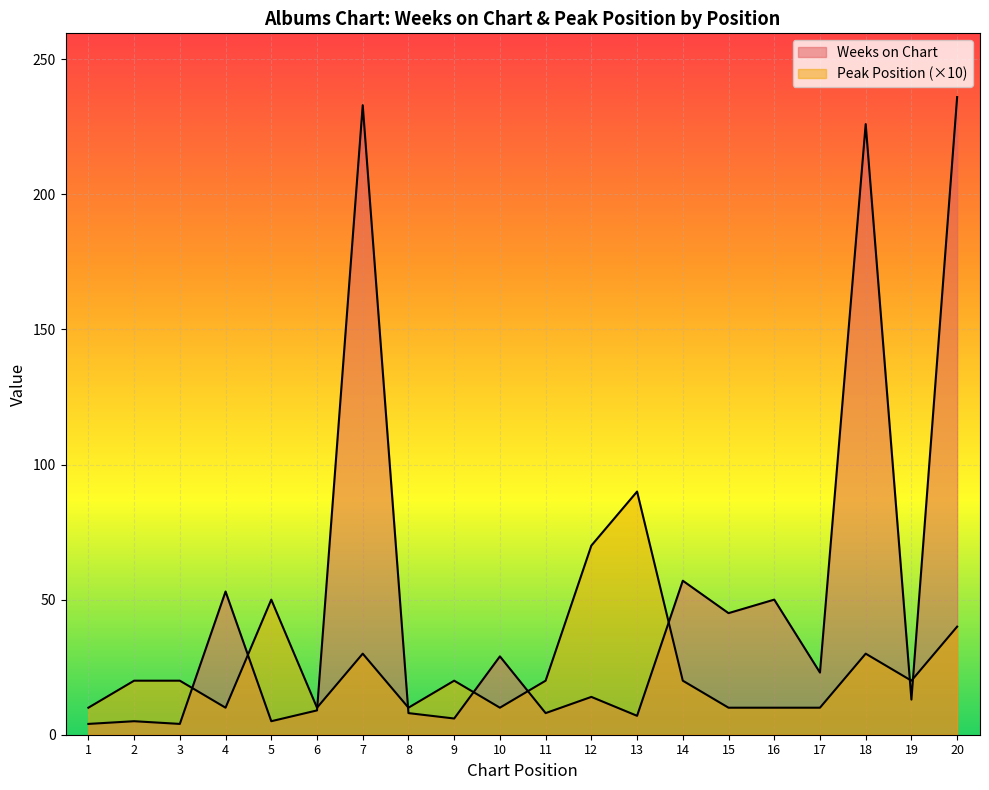

How many data points in Peak Position are less than 20?

8